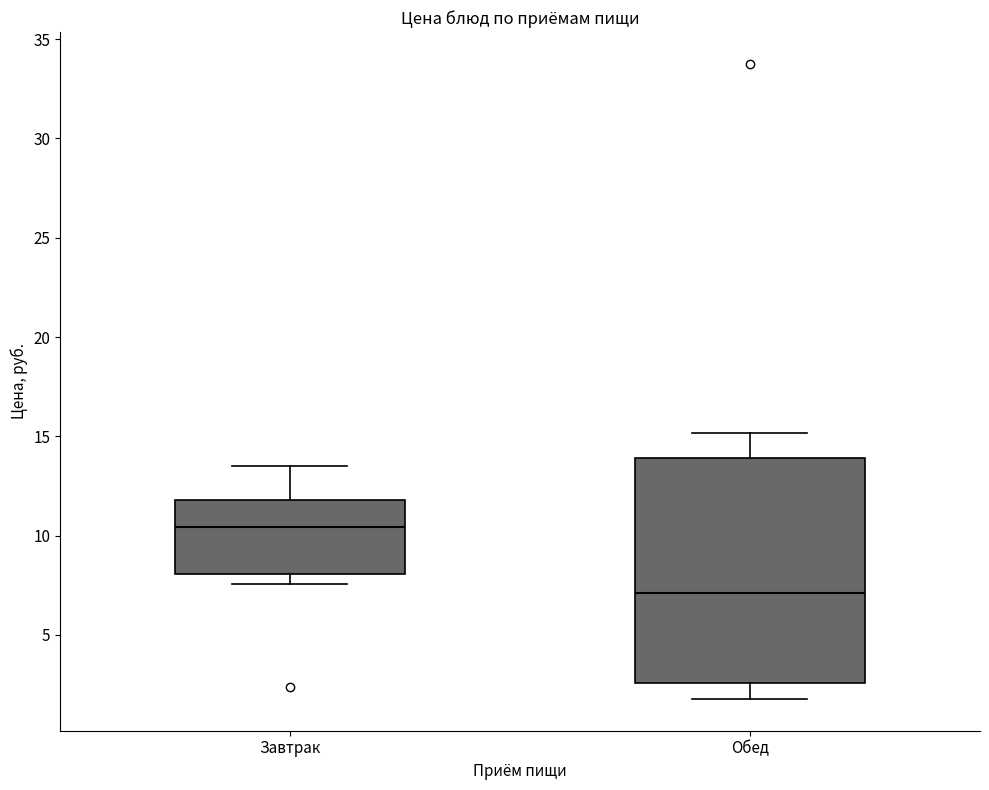

Reading left to right, transcribe this box plot: for each box, give where its median line is, the range the box spans, and where its two whiskers end, as read against the y-axis. The values are not printed on the chart, so give them approximately, as read against the axis.

Завтрак: median 10.5, box 8.0 to 12.0, whiskers 7.5 to 13.5
Обед: median 7.0, box 2.5 to 14.0, whiskers 2.0 to 15.0